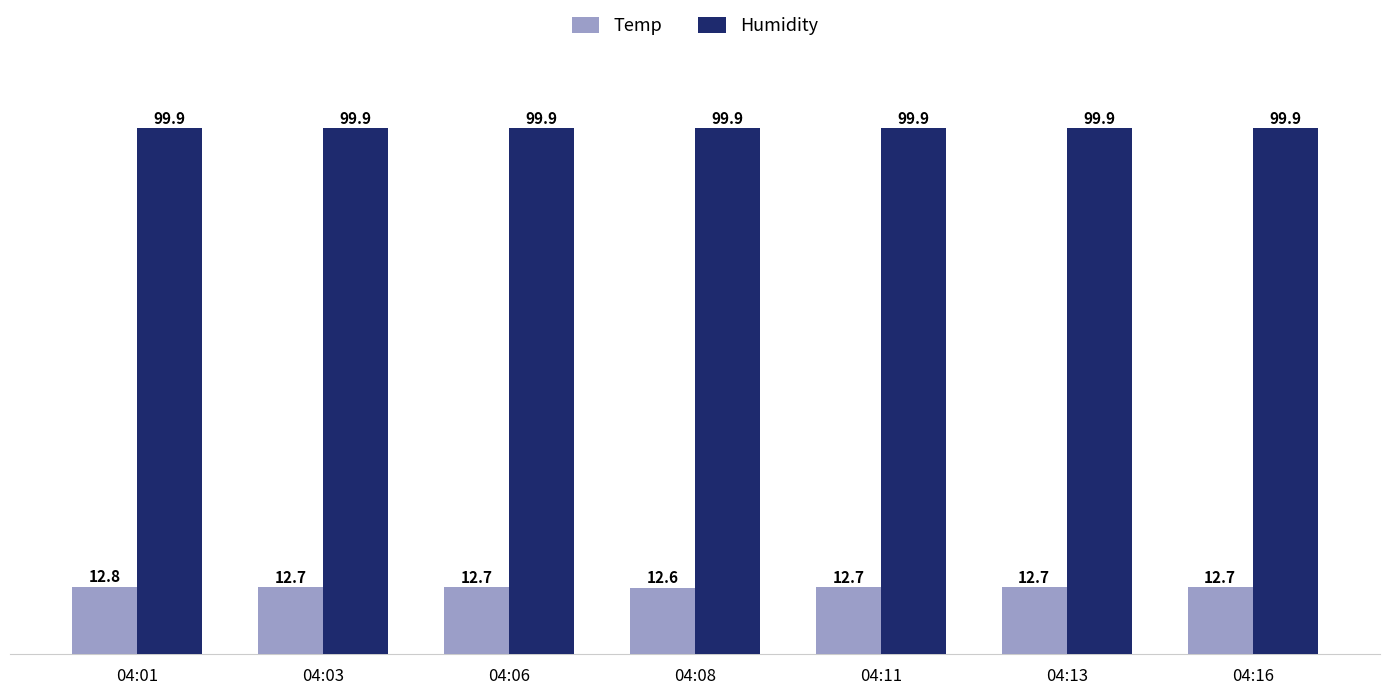

Does the chart contain any negative values?

No